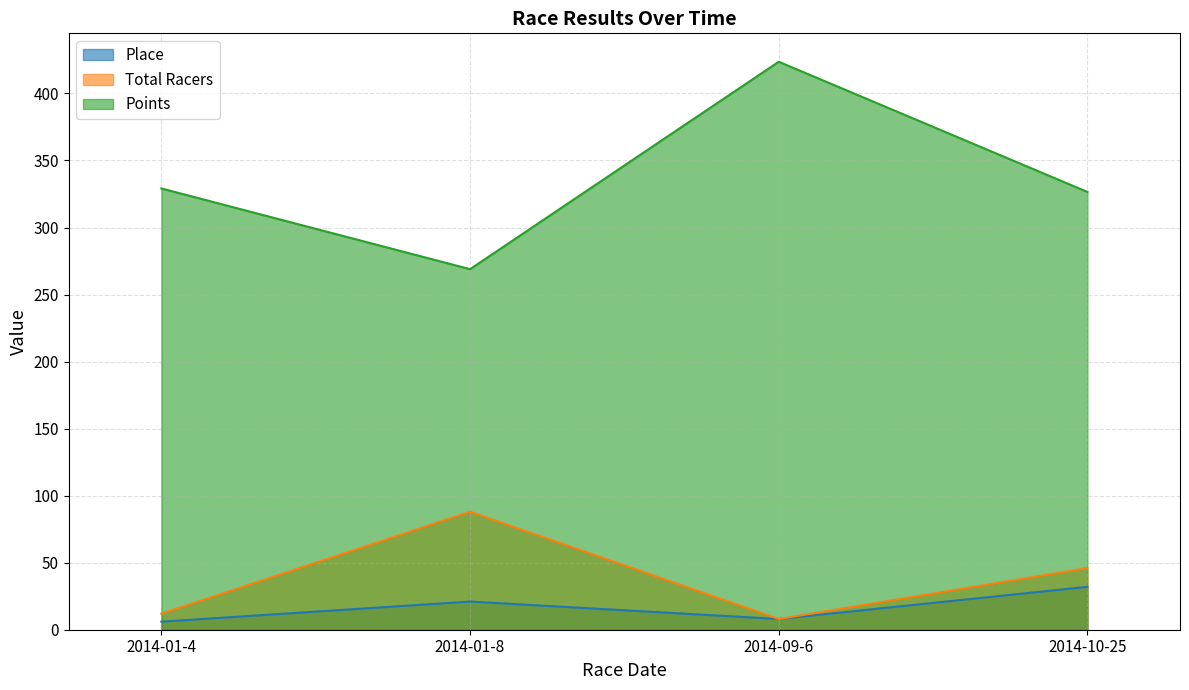

Reading left to right, transcribe all the data shown in this chart.

Place: 2014-01-4=6.0	2014-01-8=21.0	2014-09-6=8.0	2014-10-25=32.0
Total Racers: 2014-01-4=12.0	2014-01-8=88.0	2014-09-6=8.0	2014-10-25=46.0
Points: 2014-01-4=329.1	2014-01-8=268.9	2014-09-6=423.6	2014-10-25=326.5